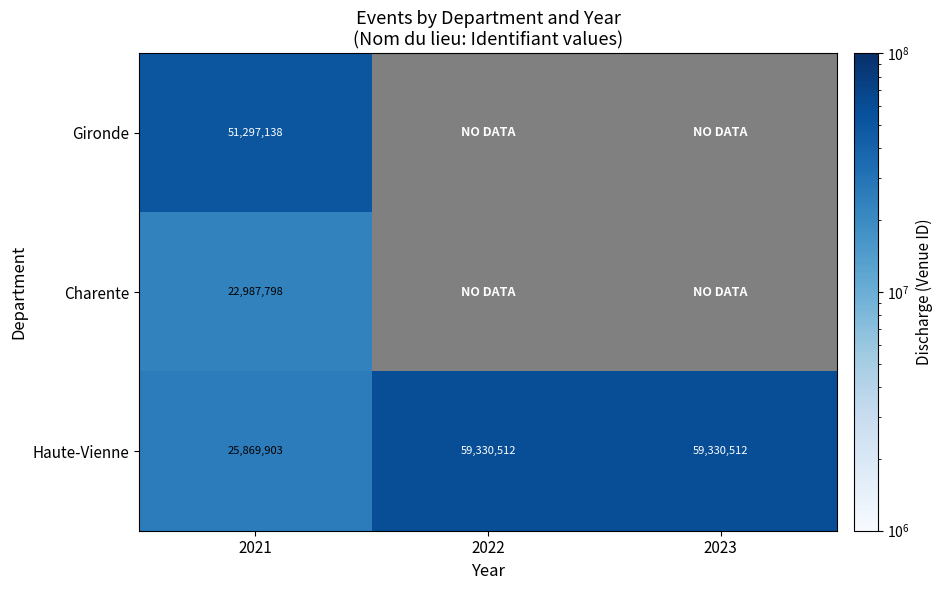

How many Haute-Vienne values are between 25869903 and 59330512?

3